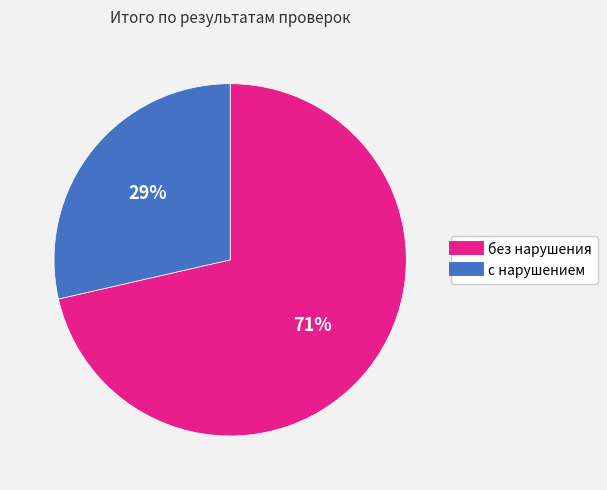

Combined, do с нарушением and без нарушения account for over 50%?

Yes